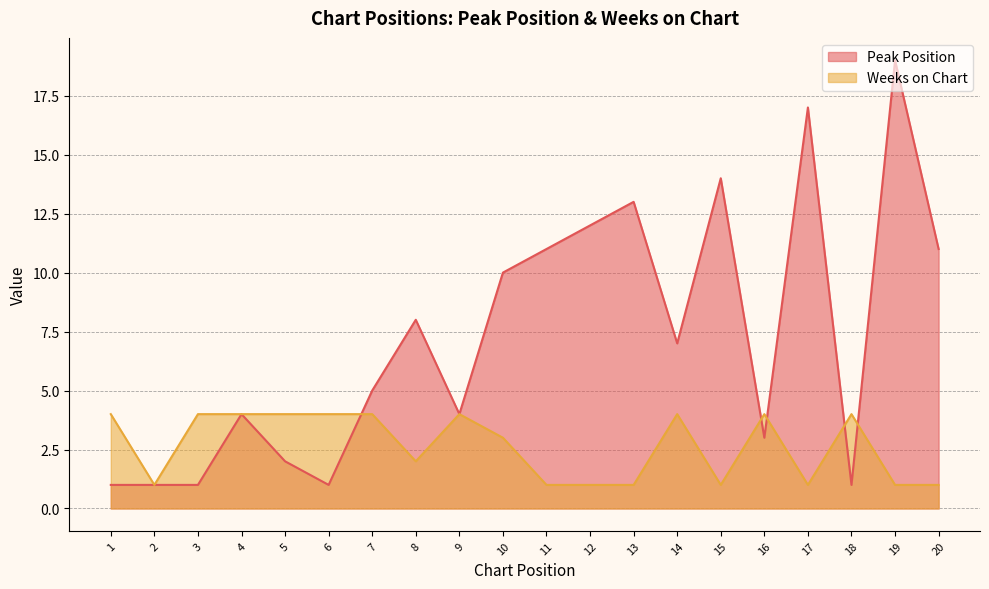

Reading right to left, what are all the values shown in this chart?

Peak Position: 11	19	1	17	3	14	7	13	12	11	10	4	8	5	1	2	4	1	1	1
Weeks on Chart: 1	1	4	1	4	1	4	1	1	1	3	4	2	4	4	4	4	4	1	4